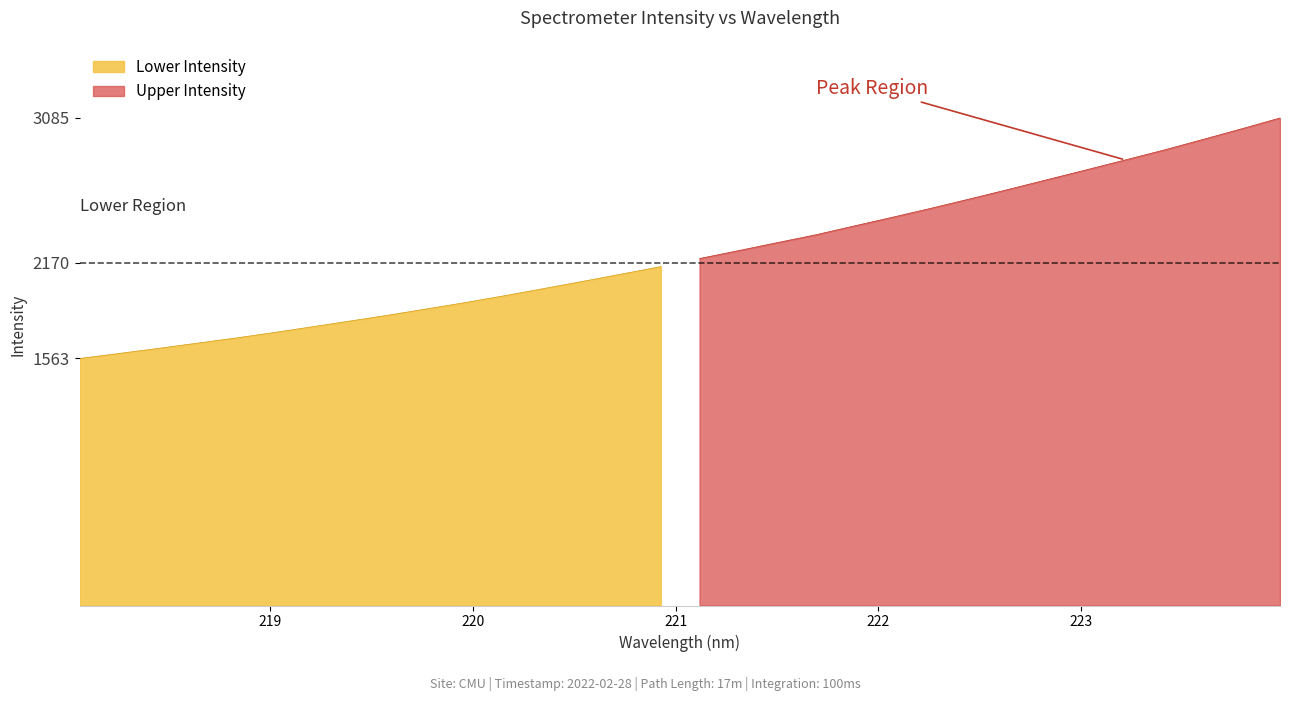

What is the change in value from 222.4538 to 223.408?

+308.3